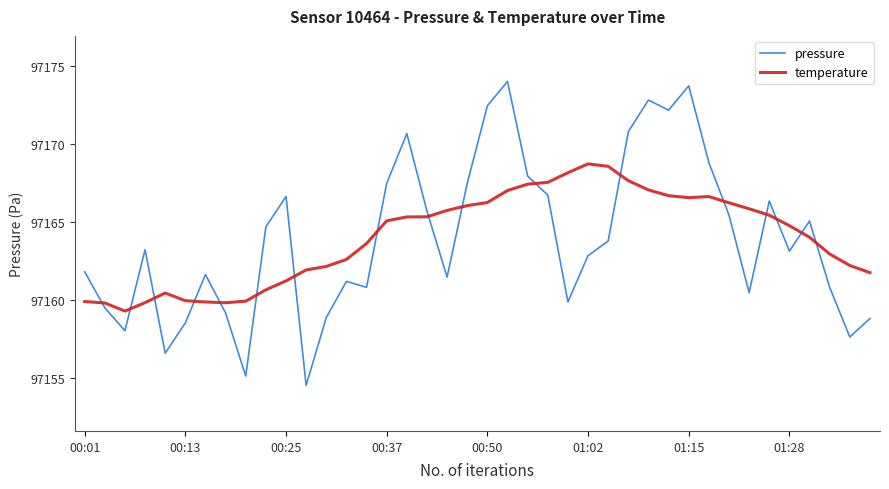

What is the difference between the maximum and minimum values in the pressure series?

19.5